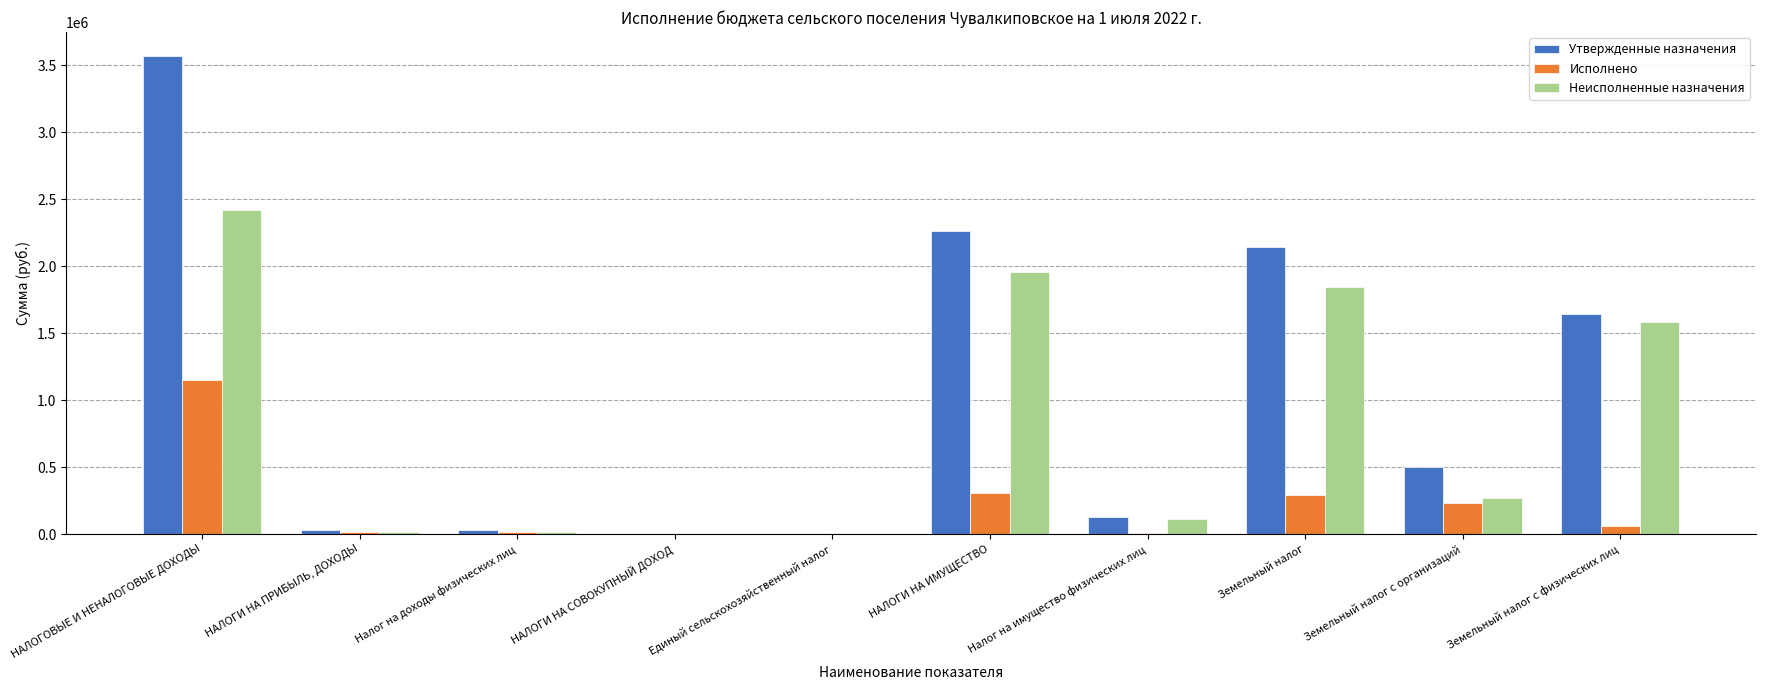

At which label does Утвержденные назначения reach its peak?

НАЛОГОВЫЕ И НЕНАЛОГОВЫЕ ДОХОДЫ